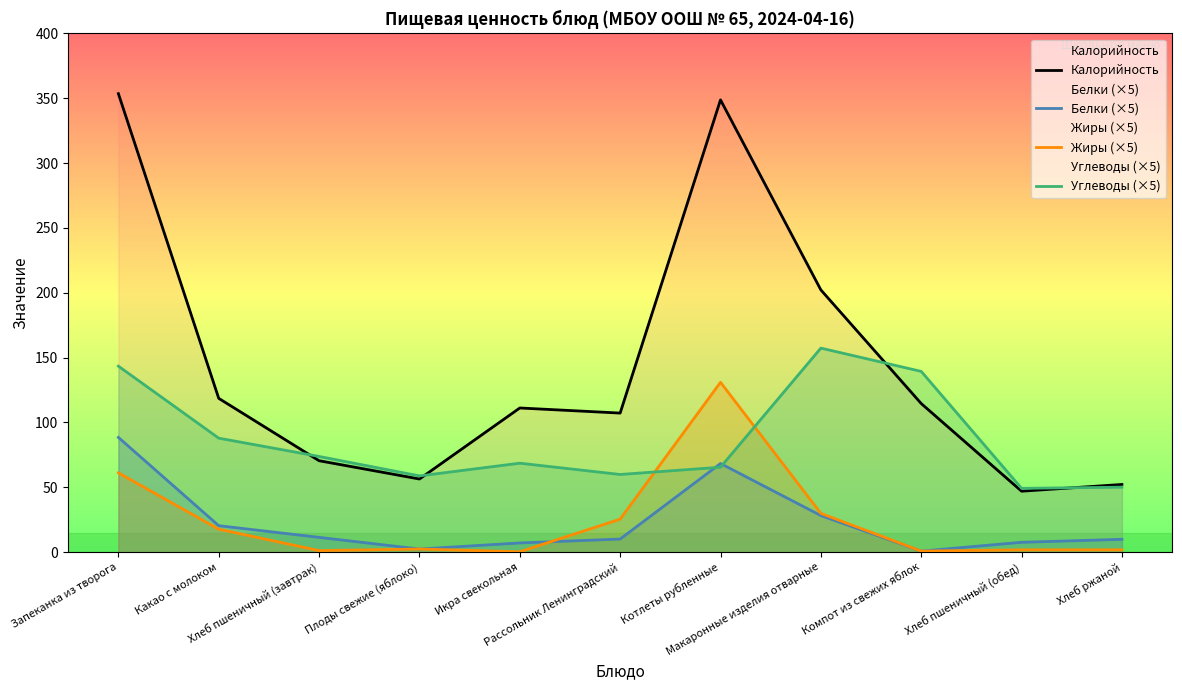

At which label does Жиры (×5) first exceed 2?

Запеканка из творога